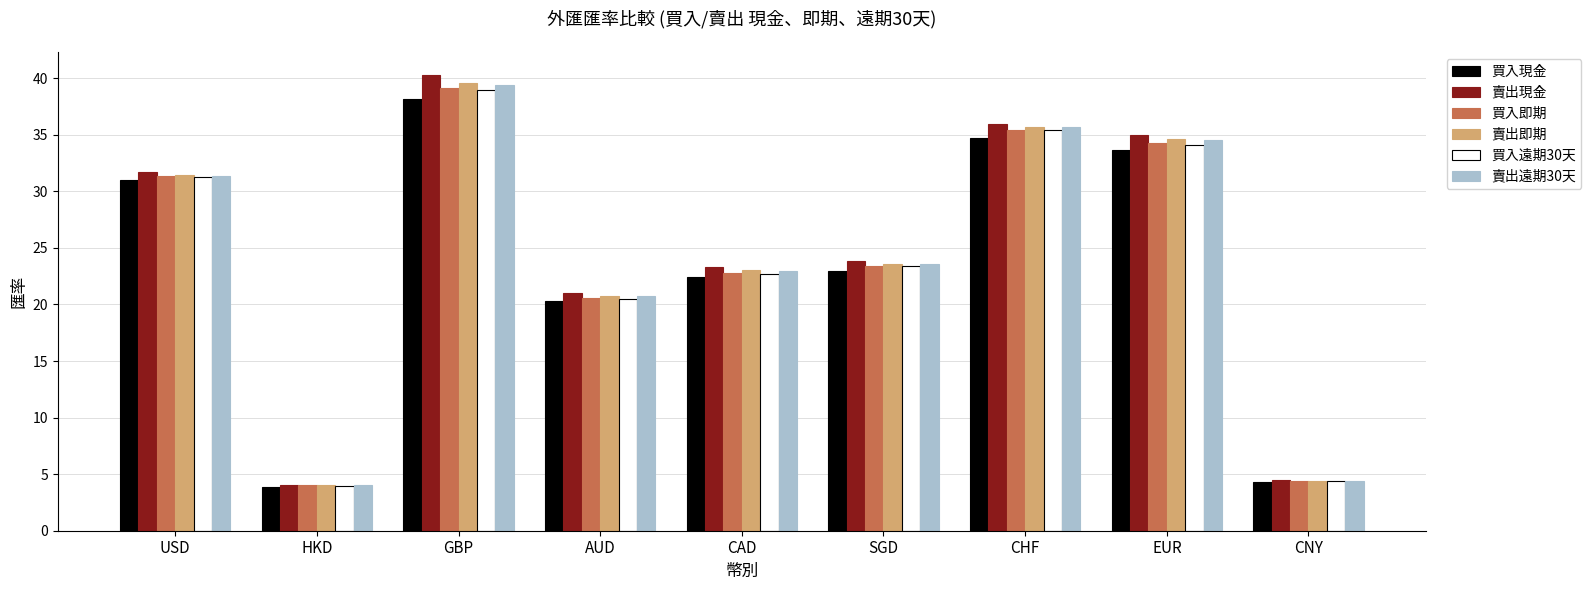

Where is 買入即期 nearest to the value 21?

AUD